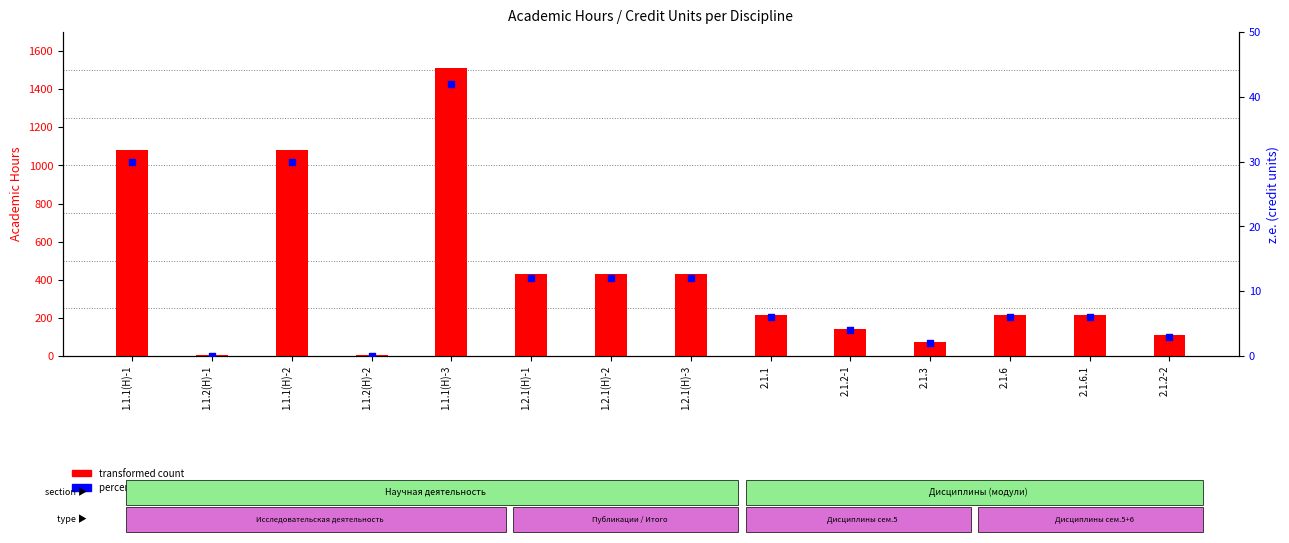

Which series has the largest total across all categories?

transformed count